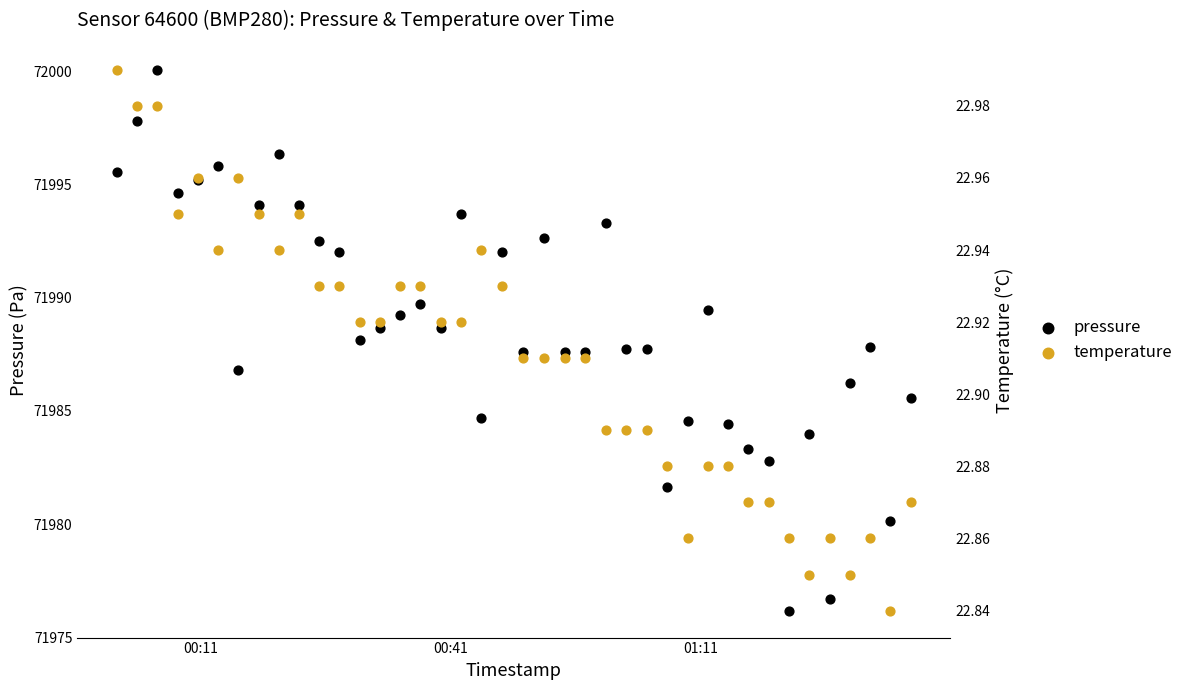

Which series contains the highest Y value?

pressure